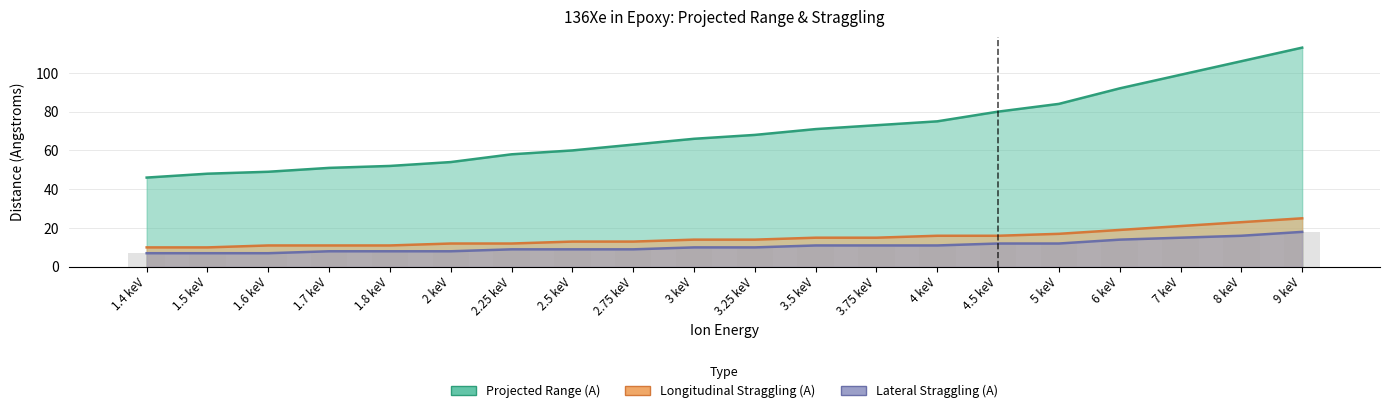

What is the label of the 6th bar from the right?

4.5 keV